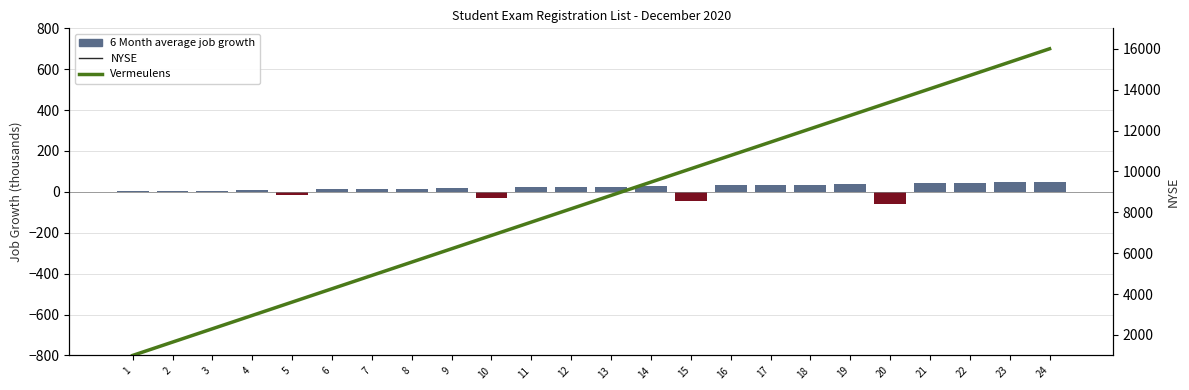

List the labels in order of NYSE value, largest first.

24, 23, 22, 21, 20, 19, 18, 17, 16, 15, 14, 13, 12, 11, 10, 9, 8, 7, 6, 5, 4, 3, 2, 1